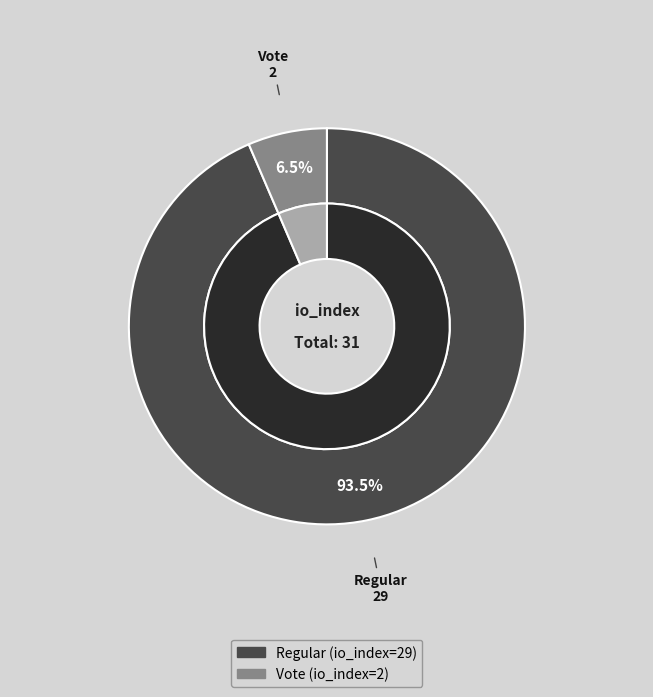

Is it true that Regular is 94% of the pie?

True